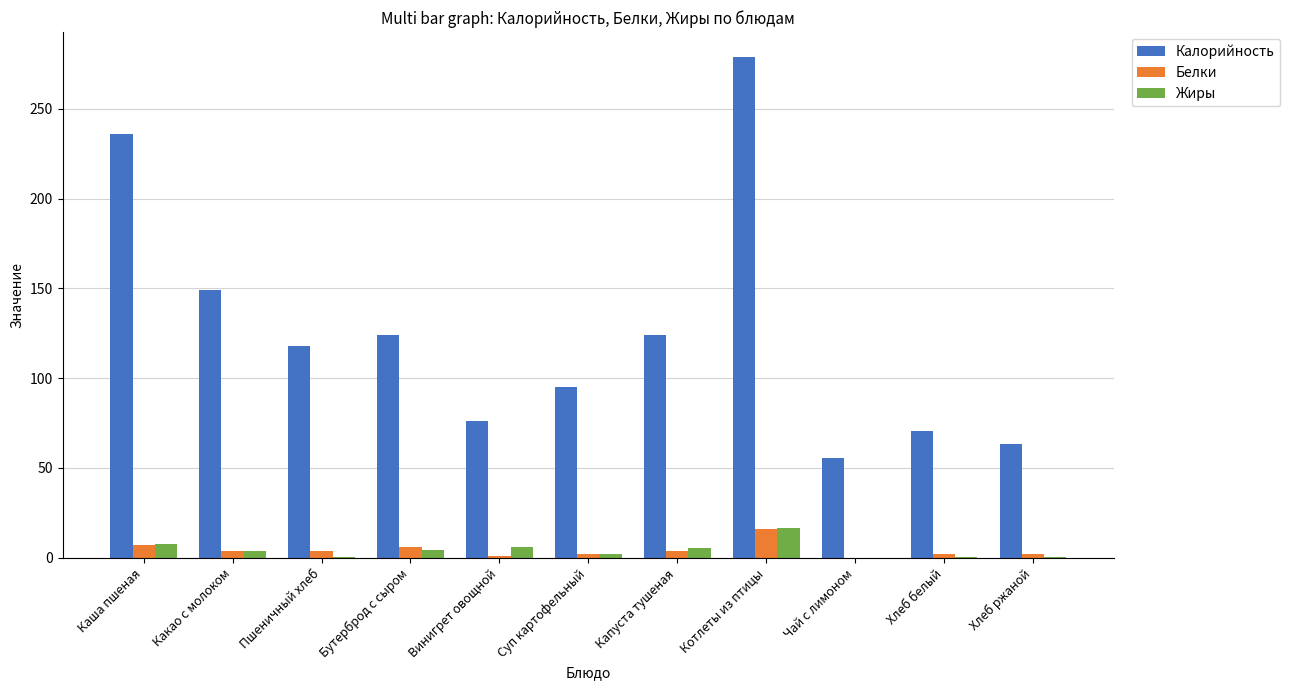

Are the bars horizontal?

No